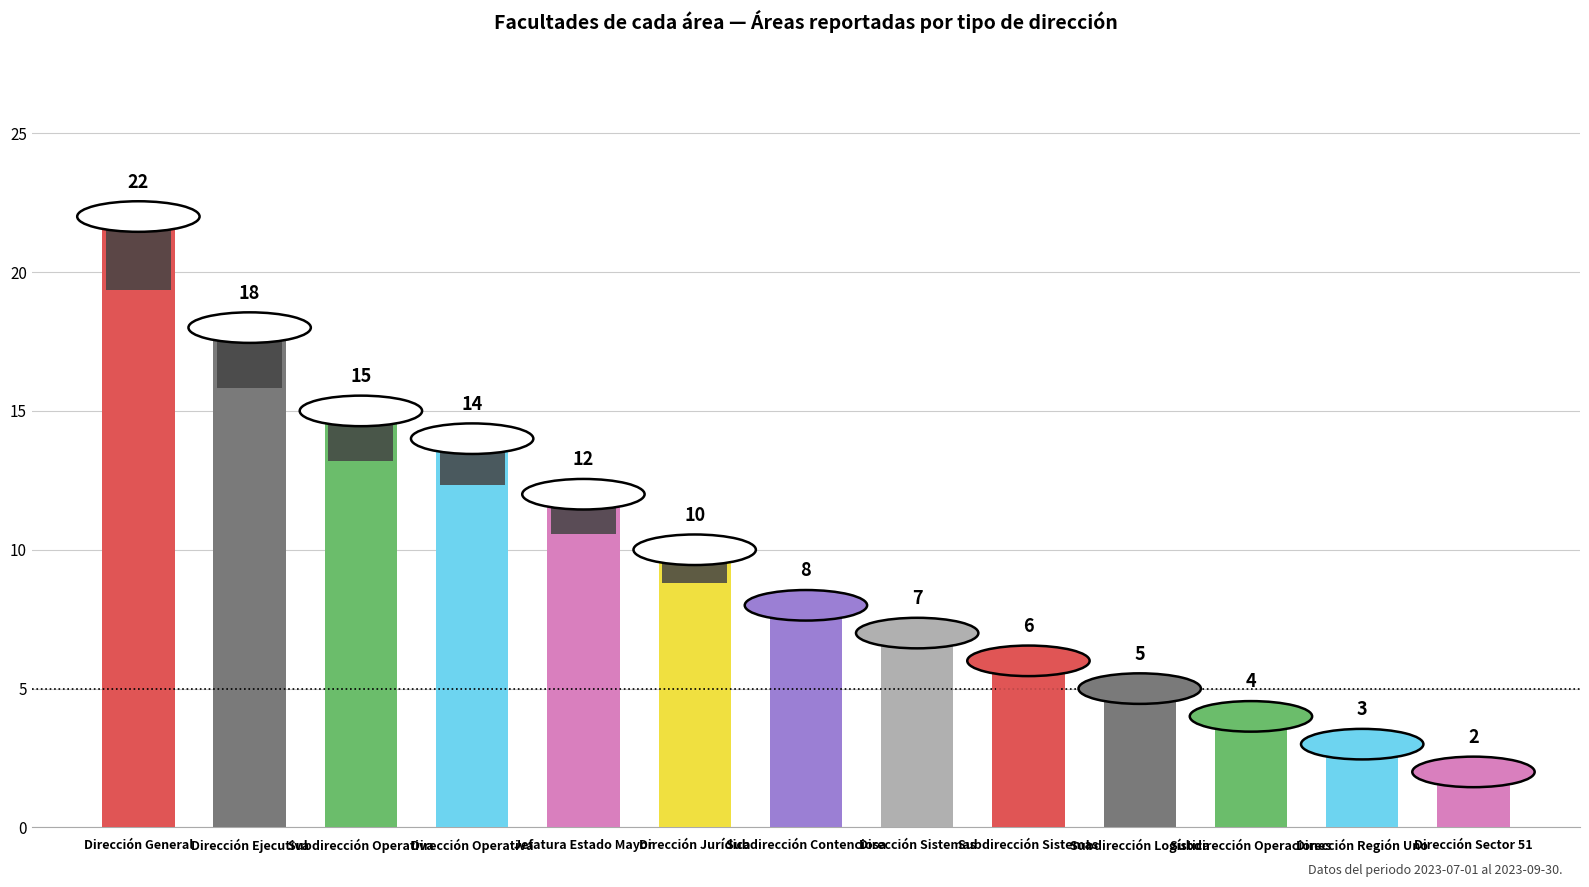

Where does the data first go above 8?

Dirección General